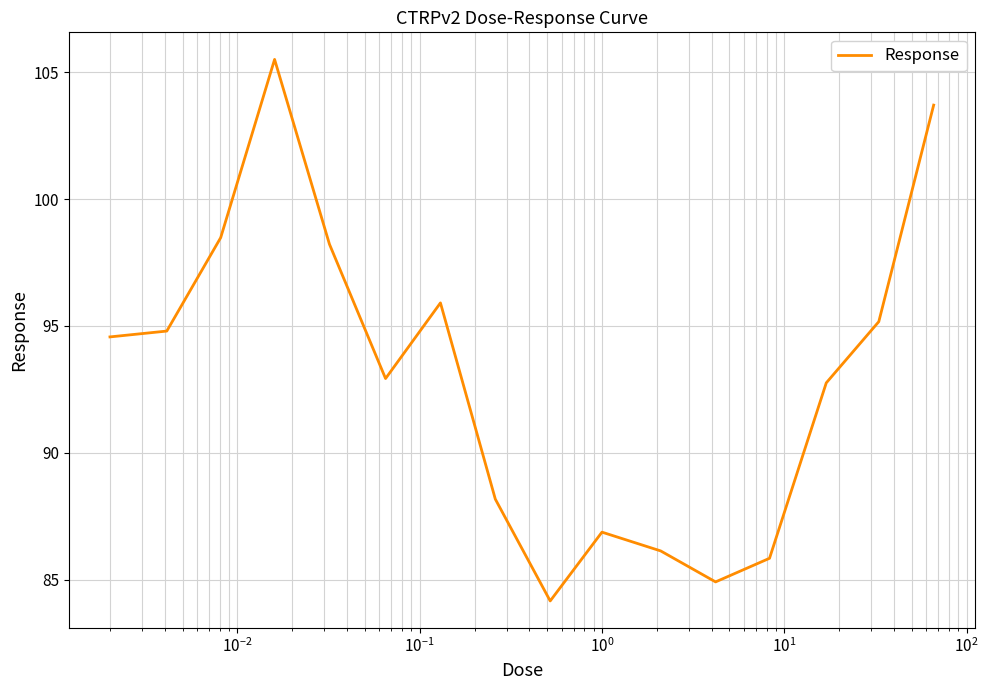

What is the greatest value displayed?

105.5